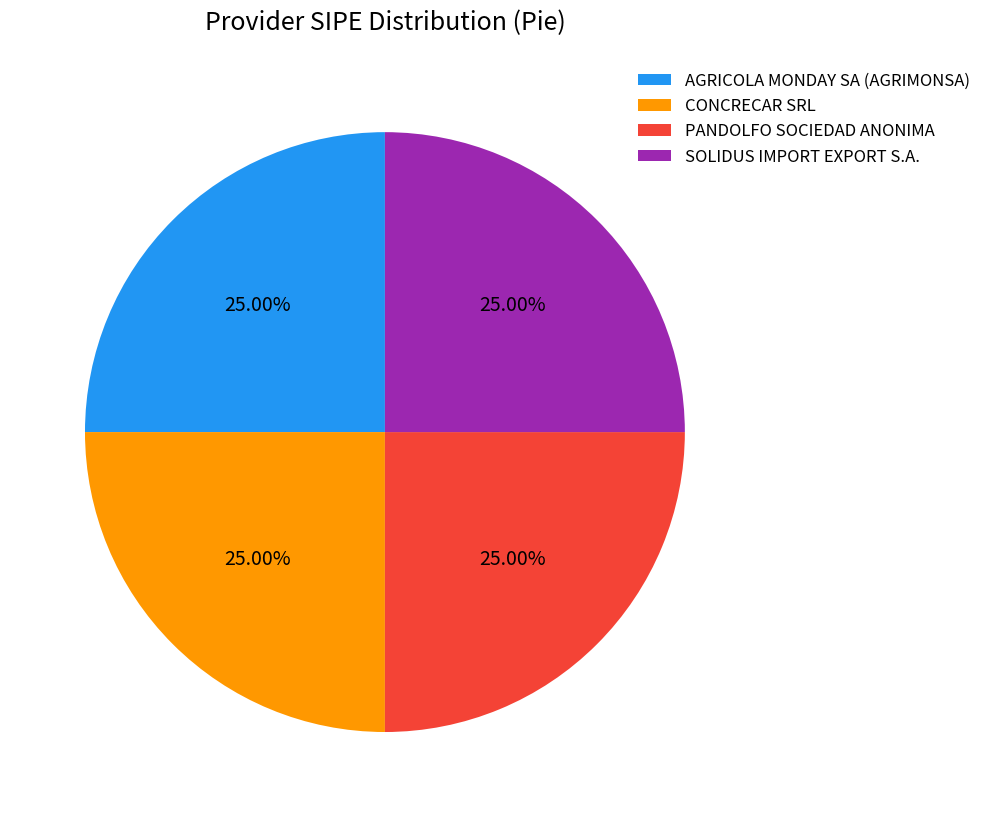

Does SOLIDUS IMPORT EXPORT S.A. represent more than half of the total?

No